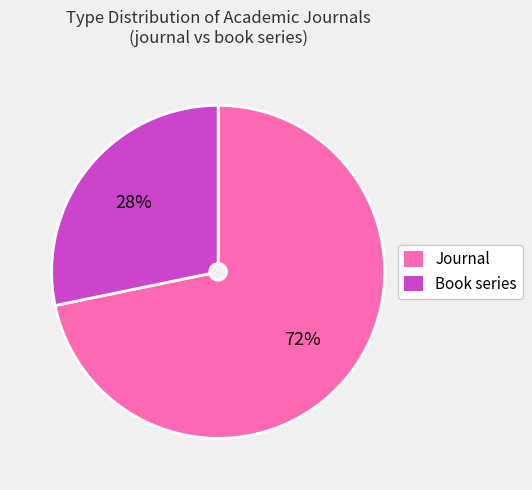

To the nearest percent, what is the difference between the largest and smallest slice percentages?

44%